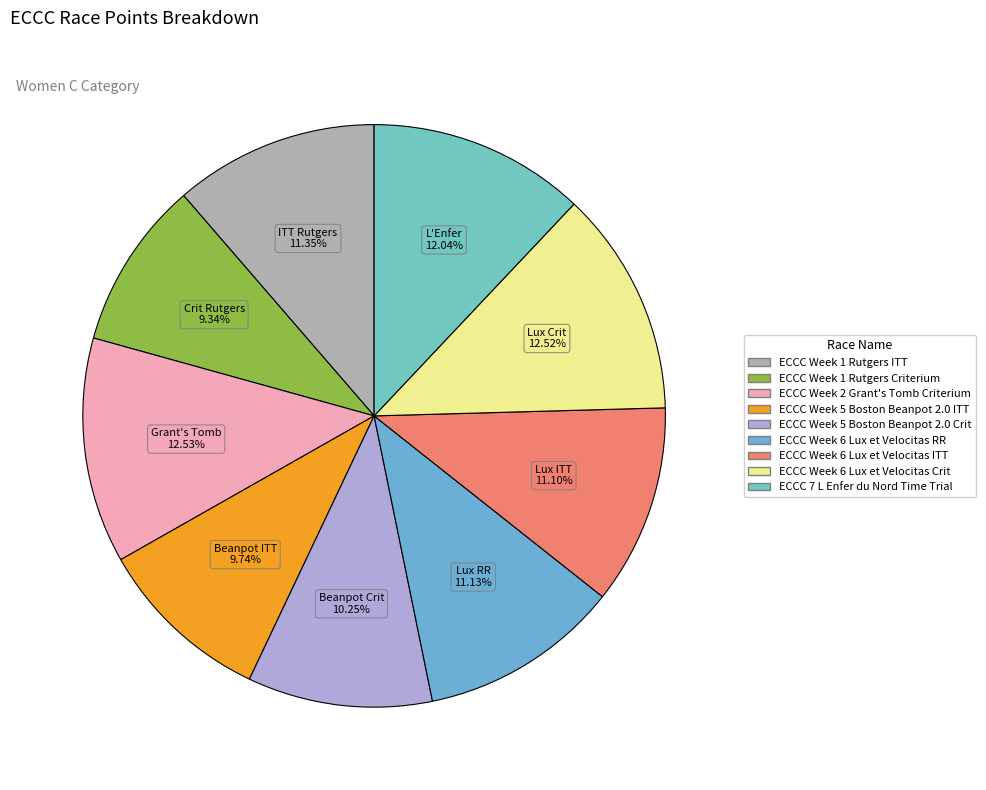

Count the number of slices in the pie.

9